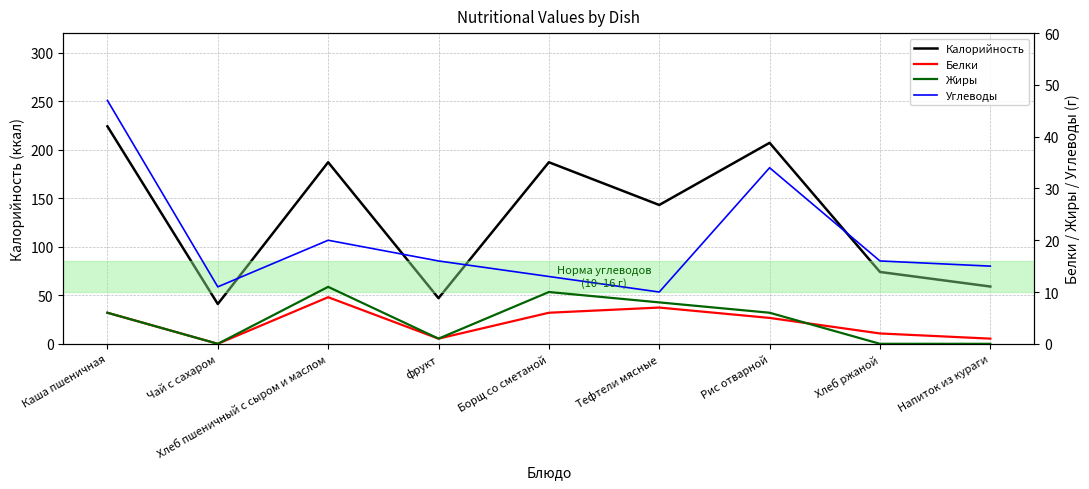

What is the sum of the Углеводы values at Тефтели мясные and Хлеб ржаной?

26